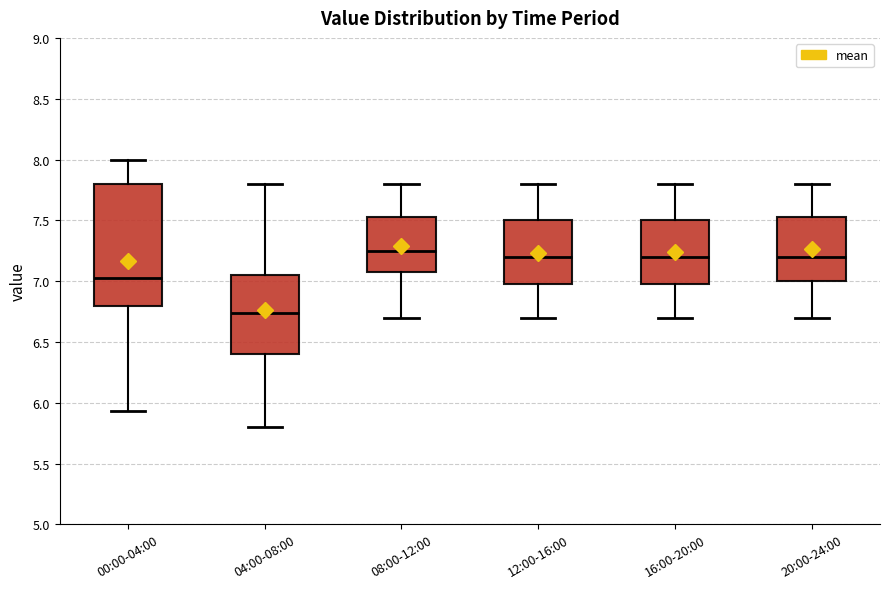

Which box has the lowest median line?

04:00-08:00